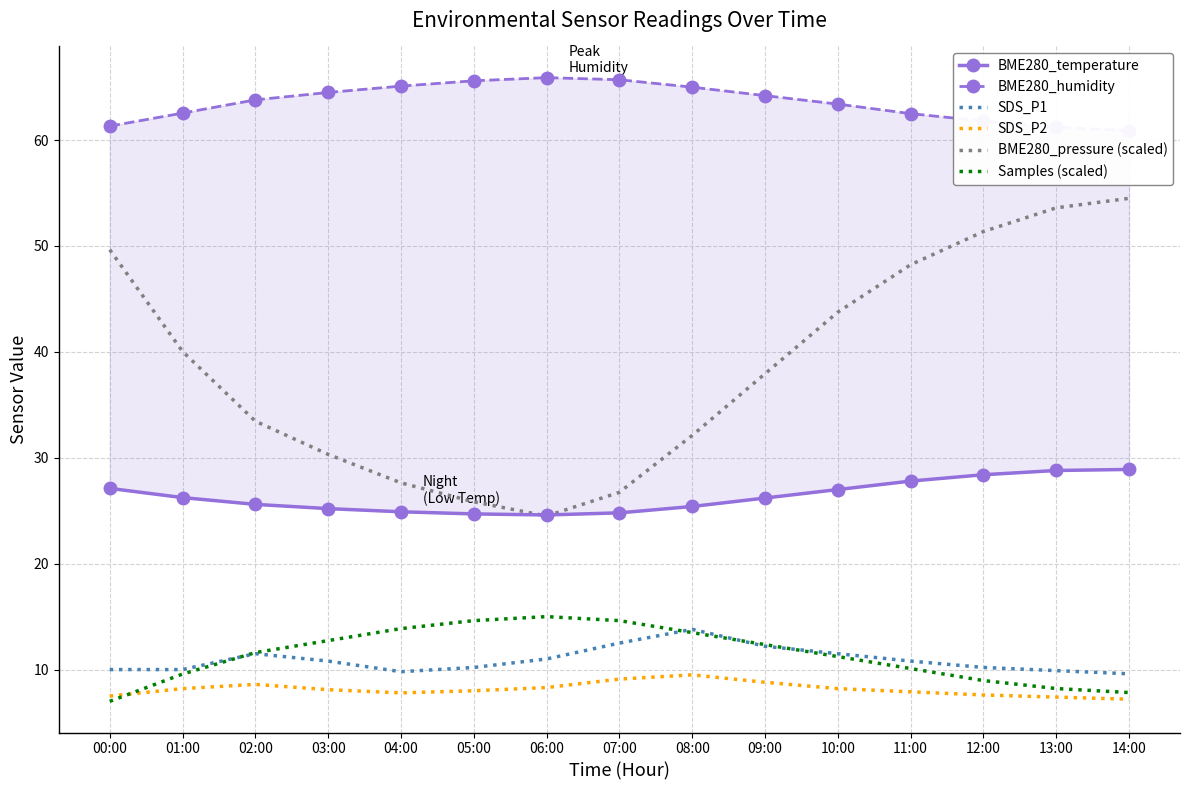

List the series in order of their peak value, lowest first.

SDS_P2, SDS_P1, Samples (scaled), BME280_temperature, BME280_pressure (scaled), BME280_humidity